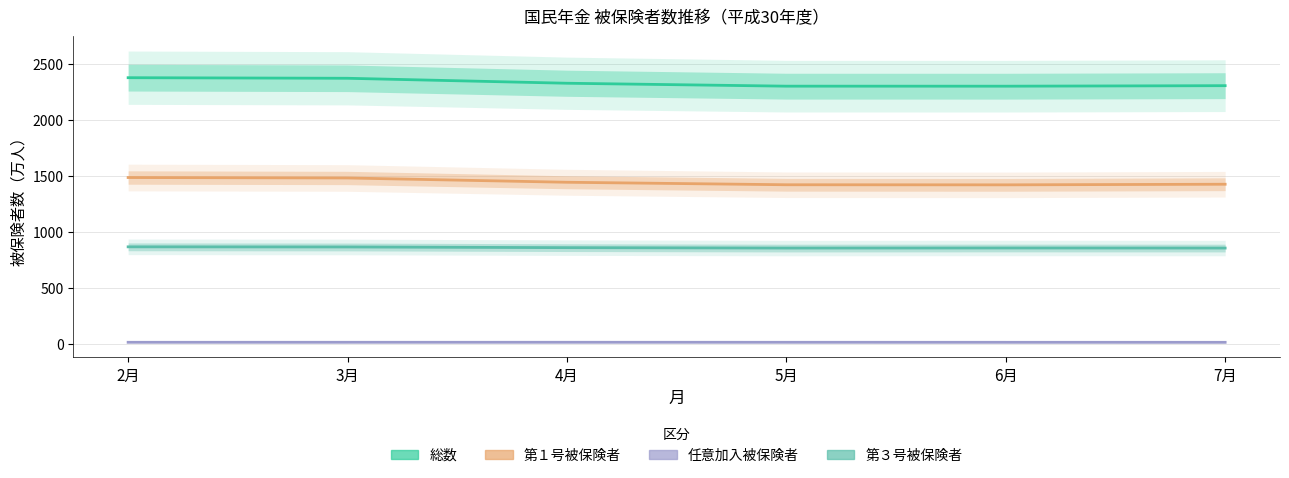

True or false: 任意加入被保険者 has more than 1 points higher than both neighbors.

False